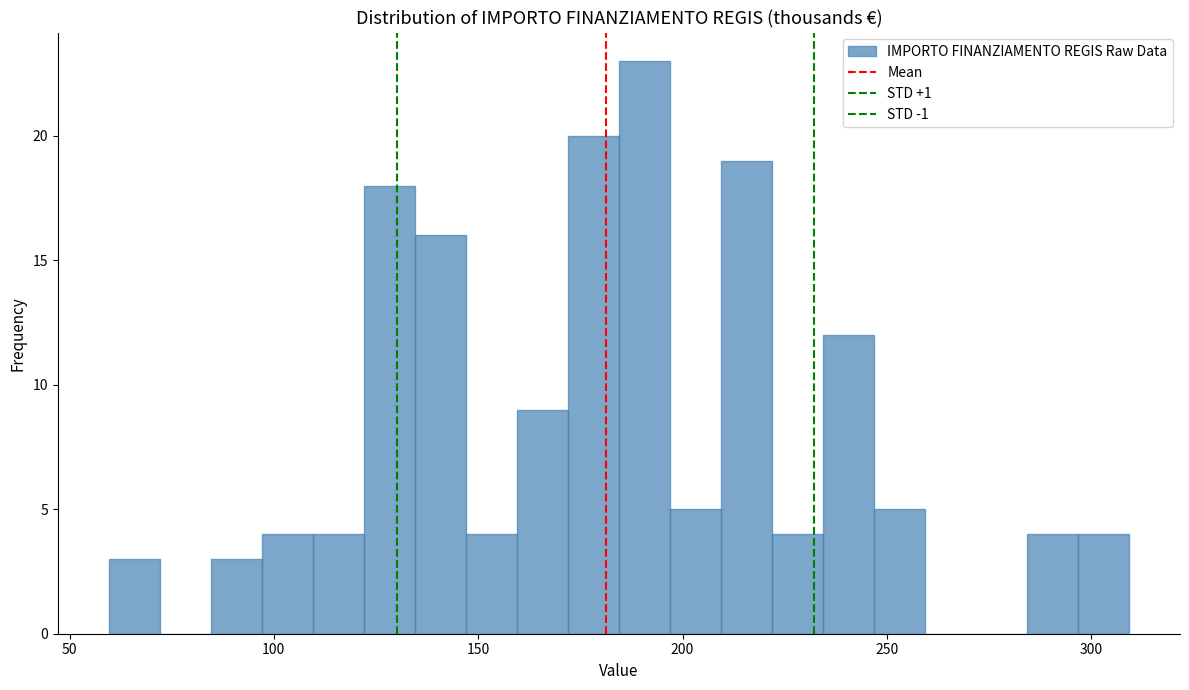

Read against the x-axis, roughly where is the centre of the tallest bar?

190